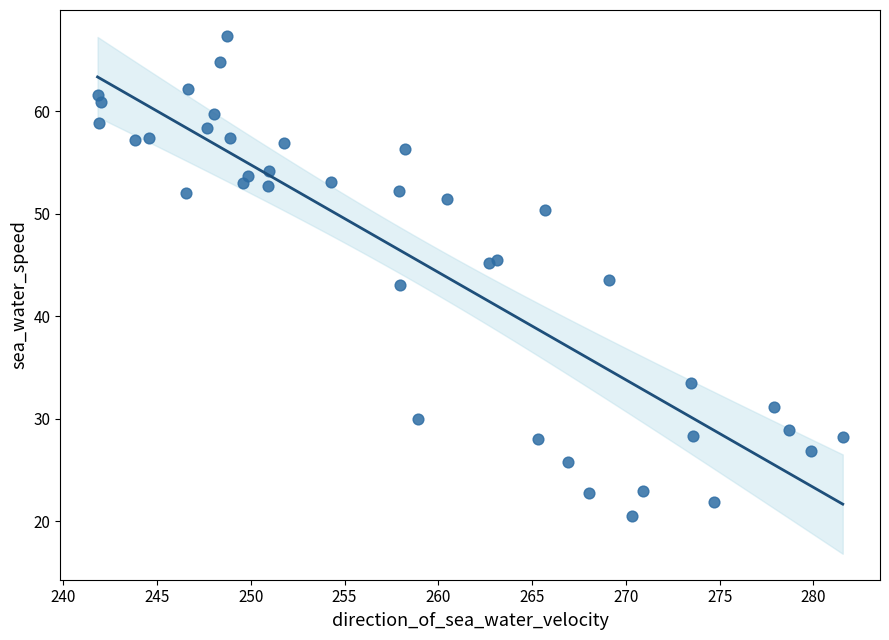

What is the range of X values (max minus min)?

39.7